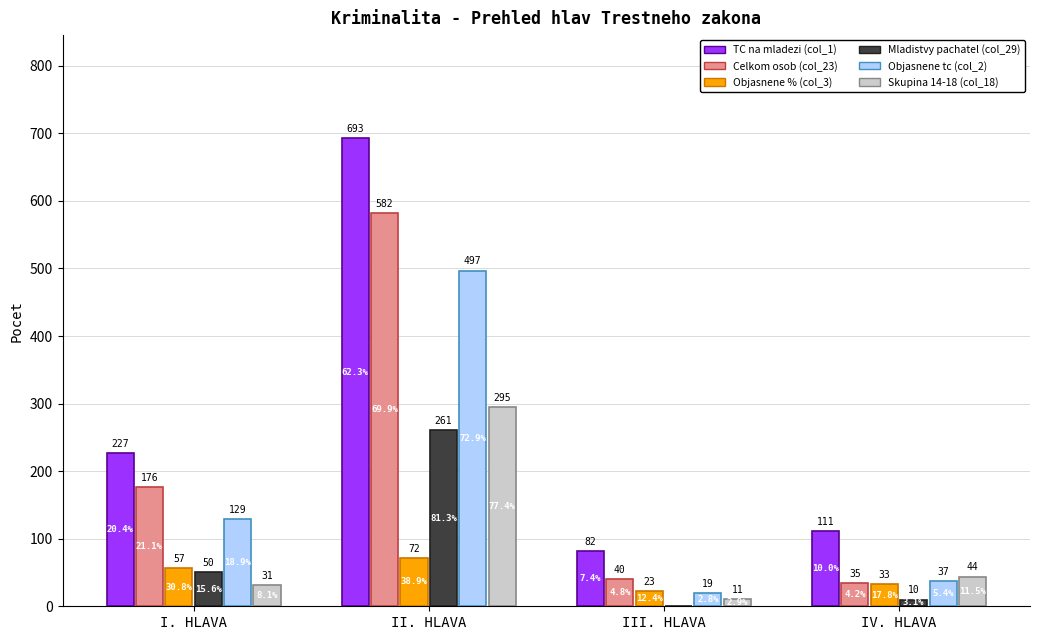

What is the sum of the Skupina 14-18 (col_18) values at I. HLAVA and IV. HLAVA?

75